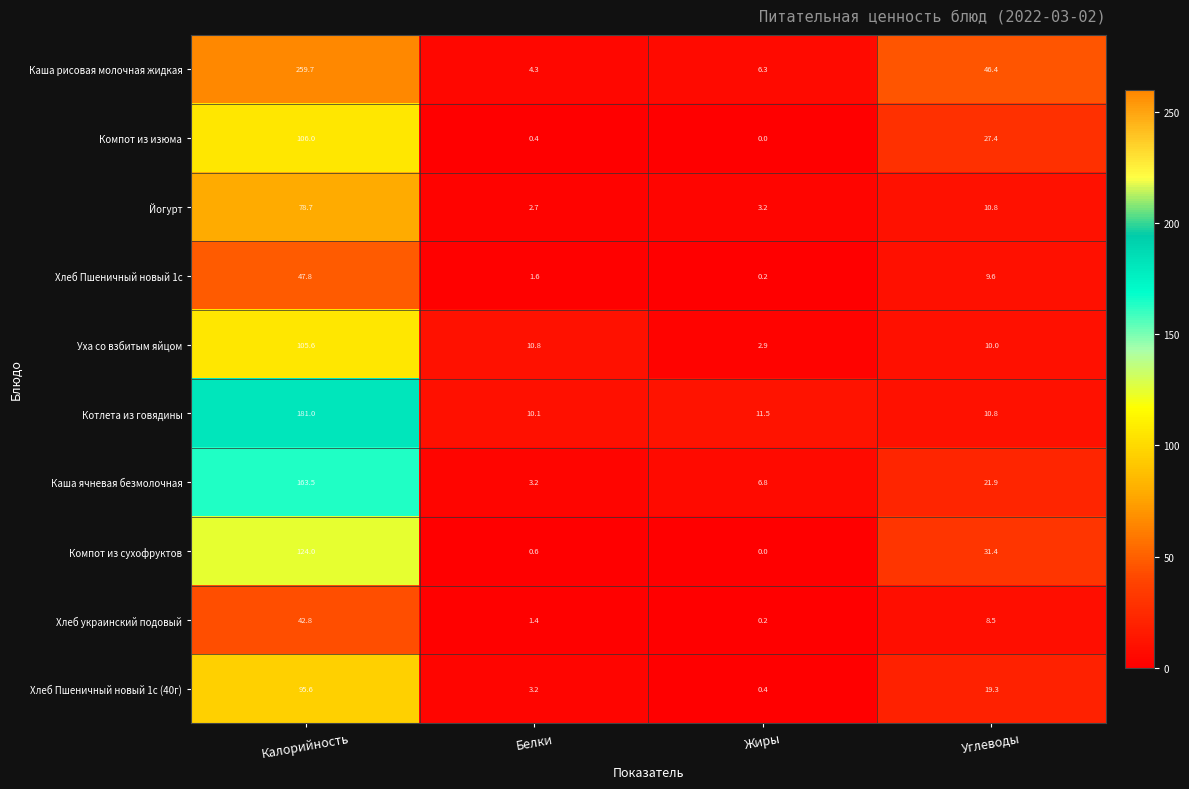

At Калорийность, list the series in order from smallest to largest.

Хлеб украинский подовый, Хлеб Пшеничный новый 1с, Йогурт, Хлеб Пшеничный новый 1с (40г), Уха со взбитым яйцом, Компот из изюма, Компот из сухофруктов, Каша ячневая безмолочная, Котлета из говядины, Каша рисовая молочная жидкая